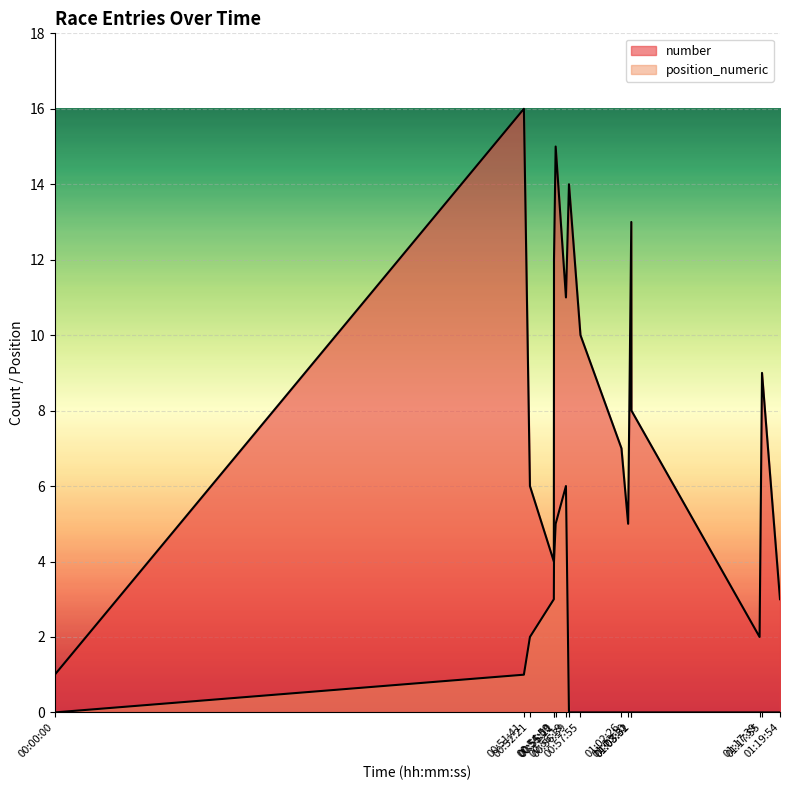

How many lines are shown in the chart?

2